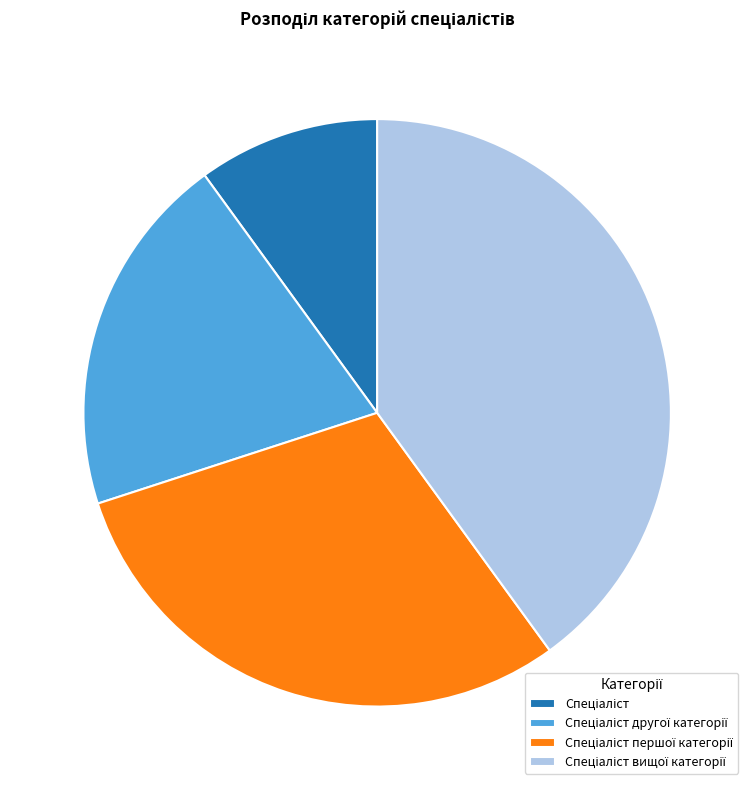

Does any single category account for the majority?

No